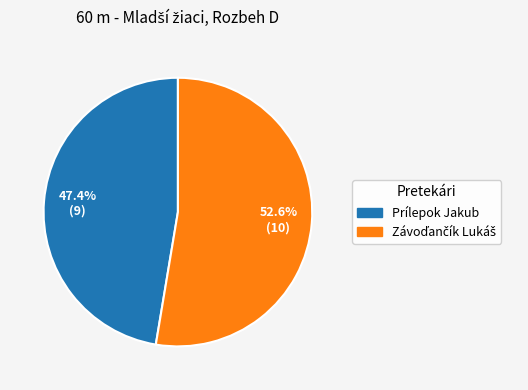

What percentage is NOT represented by Prílepok Jakub?

52.6%